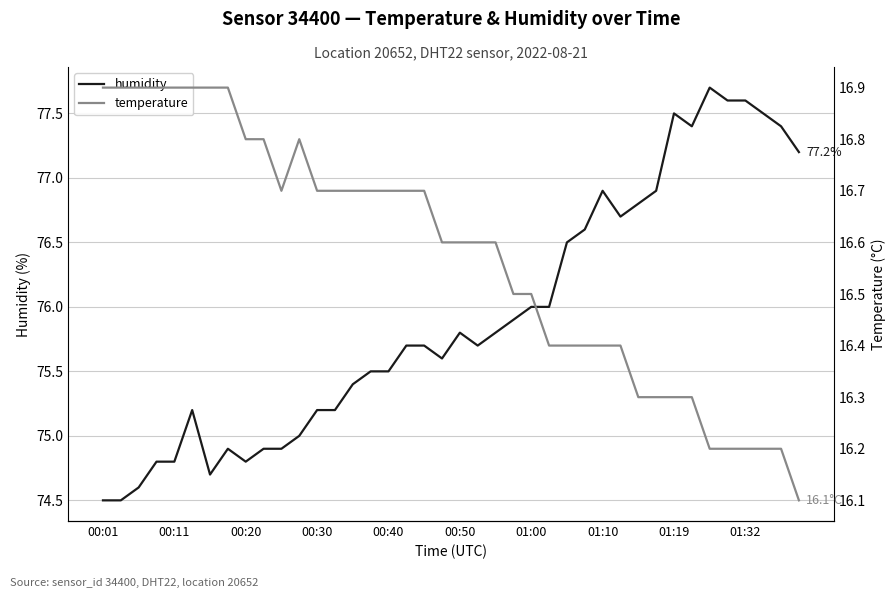

Reading left to right, extract all data points from this chart.

humidity: 74.5	74.5	74.6	74.8	74.8	75.2	74.7	74.9	74.8	74.9	74.9	75.0	75.2	75.2	75.4	75.5	75.5	75.7	75.7	75.6	75.8	75.7	75.8	75.9	76.0	76.0	76.5	76.6	76.9	76.7	76.8	76.9	77.5	77.4	77.7	77.6	77.6	77.5	77.4	77.2
temperature: 16.9	16.9	16.9	16.9	16.9	16.9	16.9	16.9	16.8	16.8	16.7	16.8	16.7	16.7	16.7	16.7	16.7	16.7	16.7	16.6	16.6	16.6	16.6	16.5	16.5	16.4	16.4	16.4	16.4	16.4	16.3	16.3	16.3	16.3	16.2	16.2	16.2	16.2	16.2	16.1